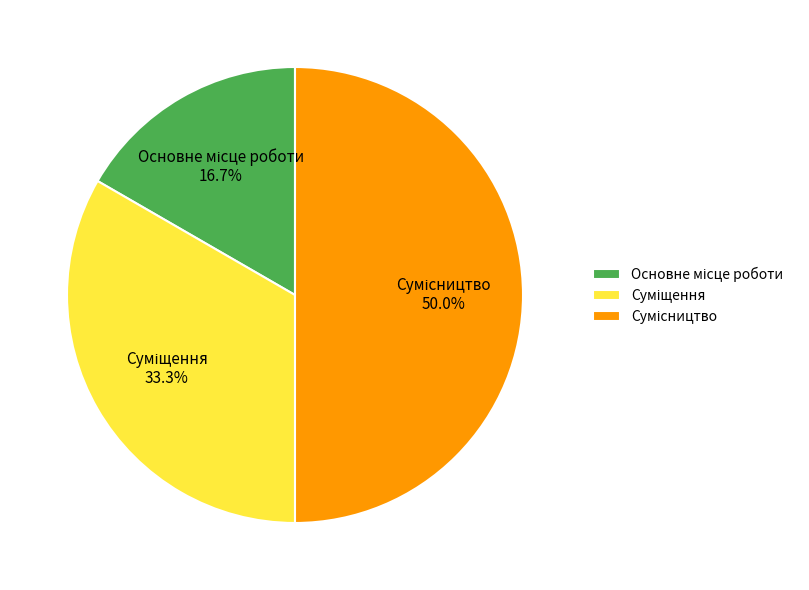

What is the change in value from Основне місце роботи to Сумісництво?

+2